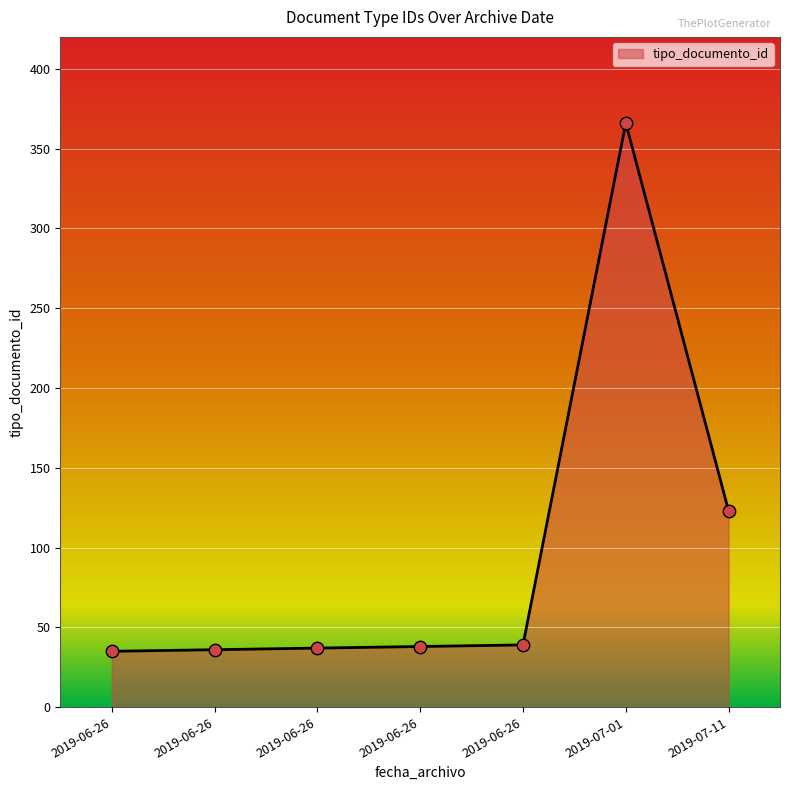

What is the ratio of the value at 2019-06-26 to the value at 2019-06-26?

1.0